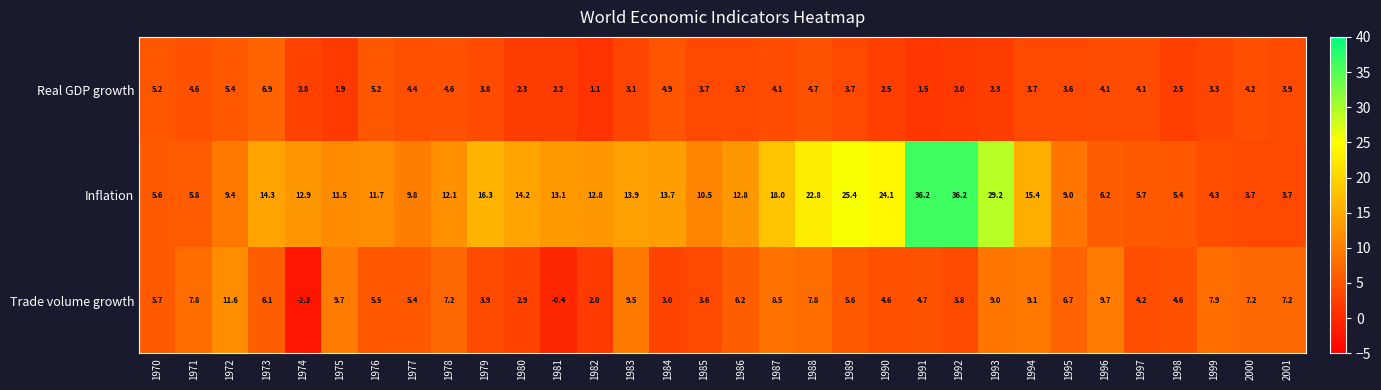

What is the approximate value of Inflation at 1983?

13.9